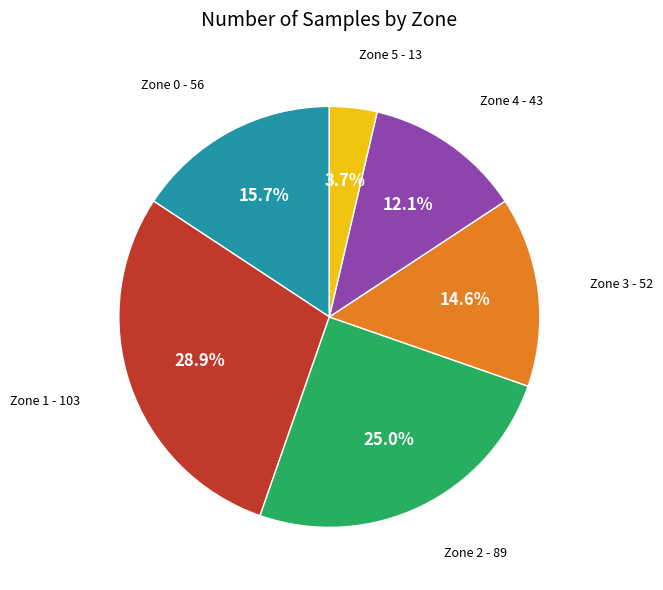

Does any single category account for the majority?

No